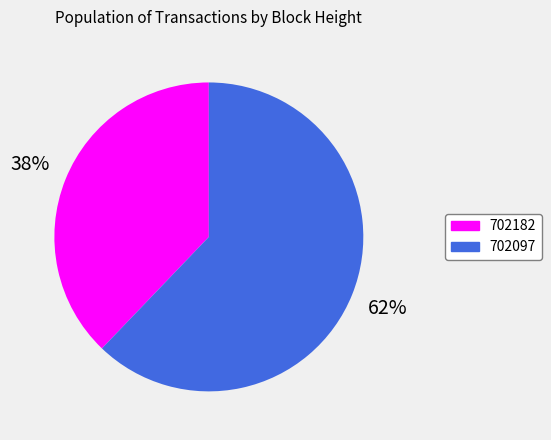

Is the sum of 702097 and 702182 greater than half?

Yes